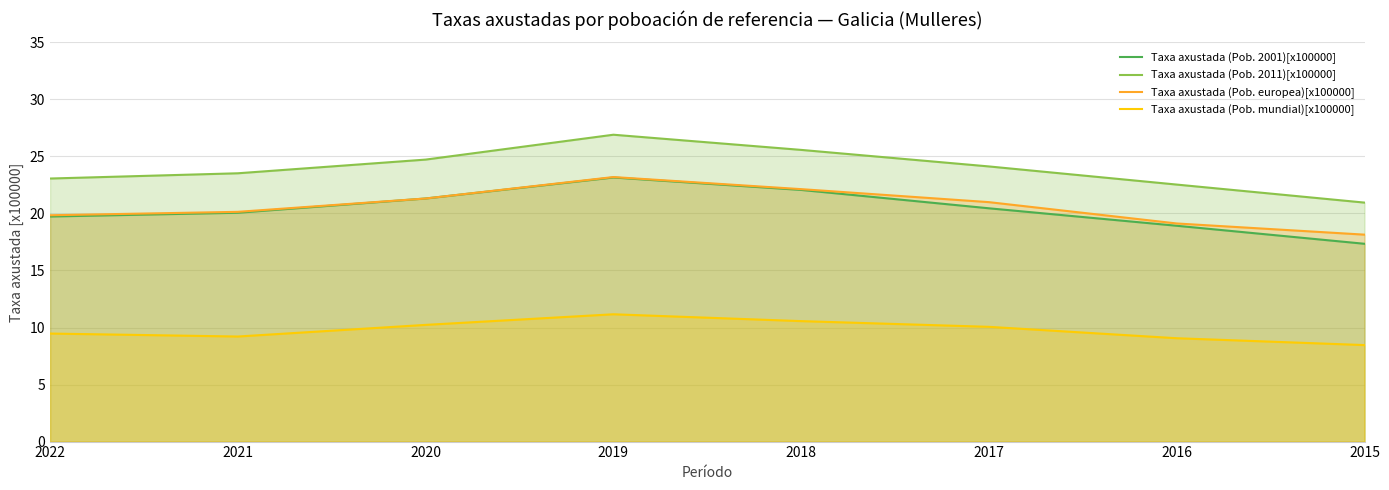

Rank the series by their maximum value, from highest to lowest.

Taxa axustada (Pob. 2011)[x100000], Taxa axustada (Pob. europea)[x100000], Taxa axustada (Pob. 2001)[x100000], Taxa axustada (Pob. mundial)[x100000]